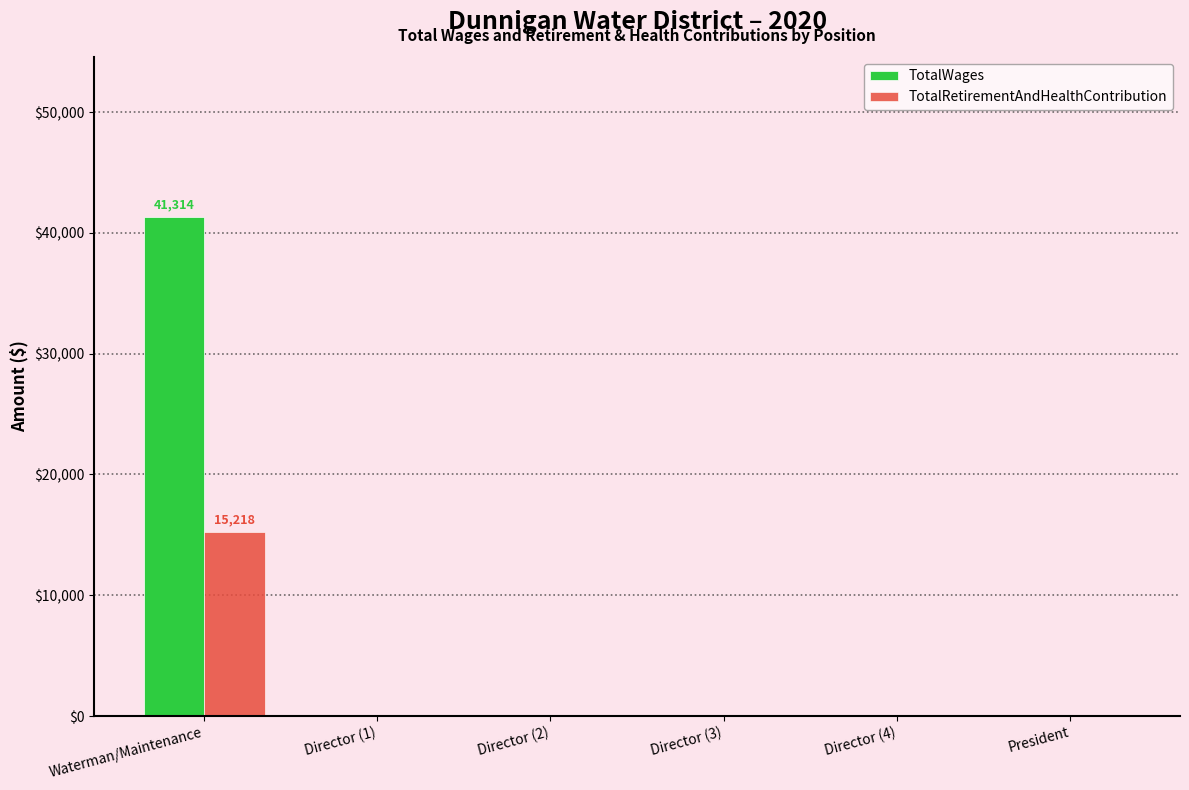

The value of TotalWages at Director (1) is 19533. True or false?

False